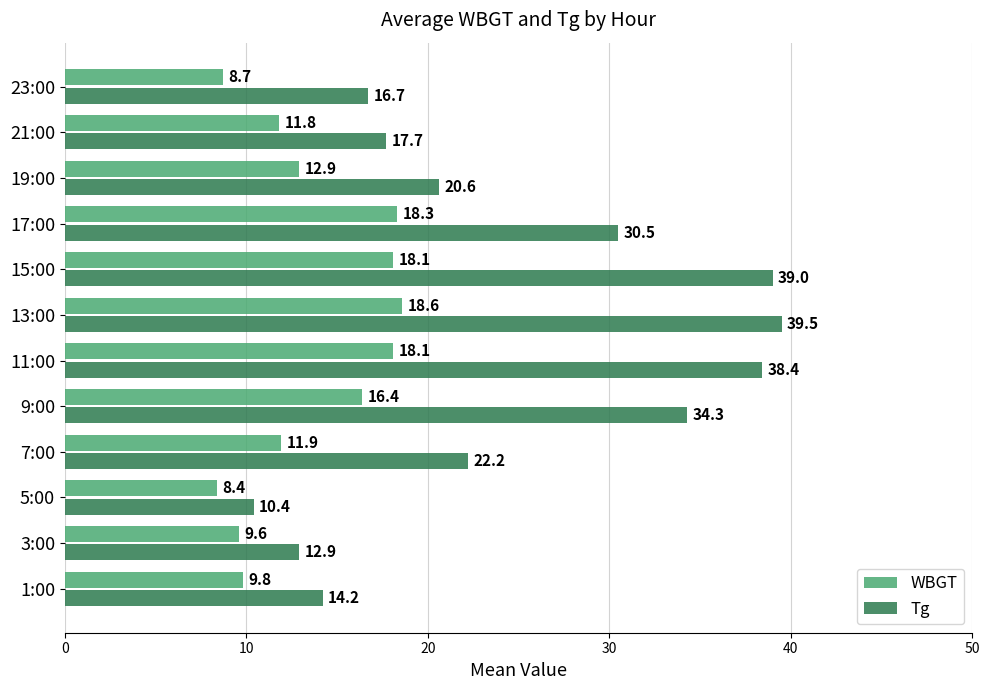

At which category is the sum across all series the highest?

13:00